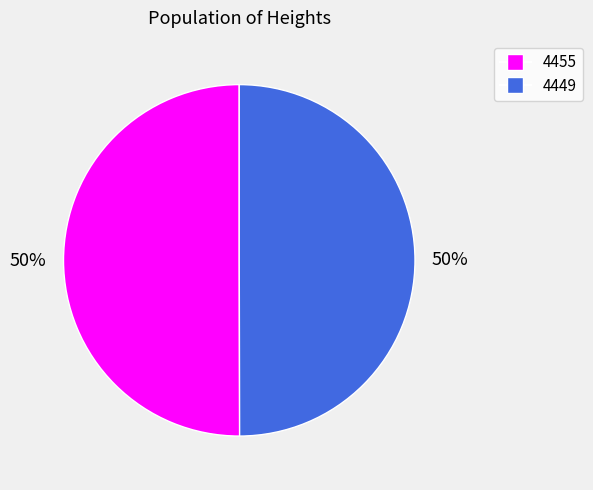

What is the ratio of the value at 4449 to the value at 4455?

1.0